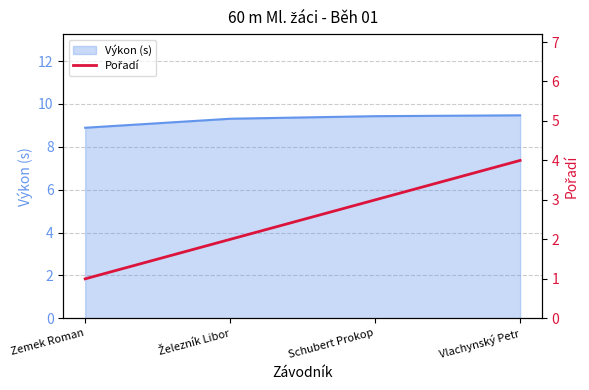

Reading left to right, transcribe all the data shown in this chart.

Zemek Roman=1	Železník Libor=2	Schubert Prokop=3	Vlachynský Petr=4